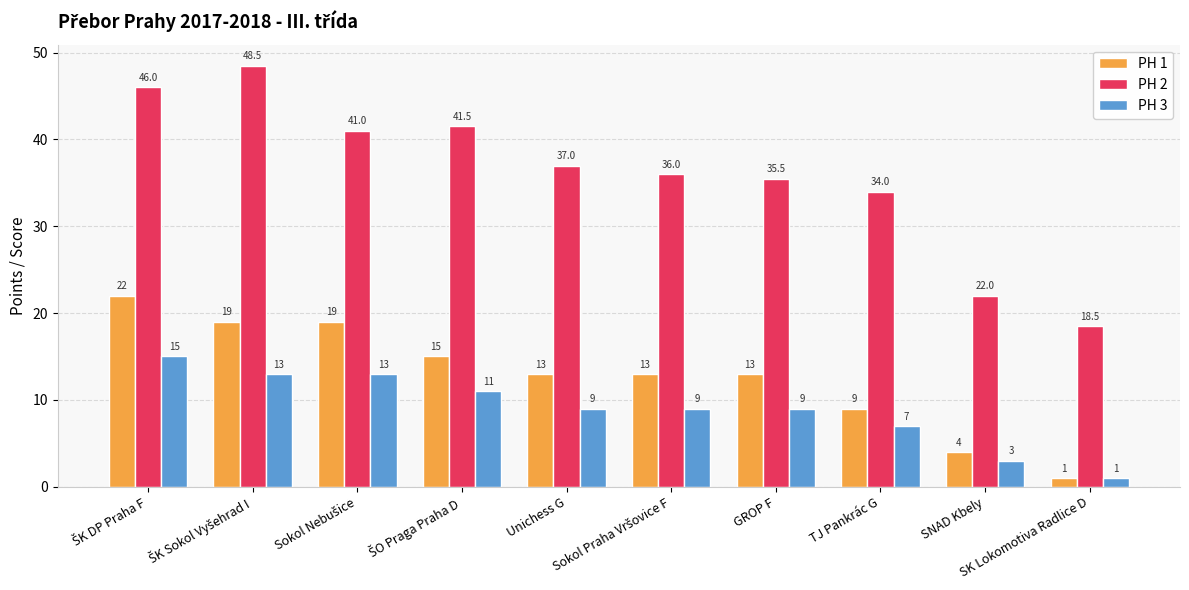

What is the maximum value for PH 2?

48.5